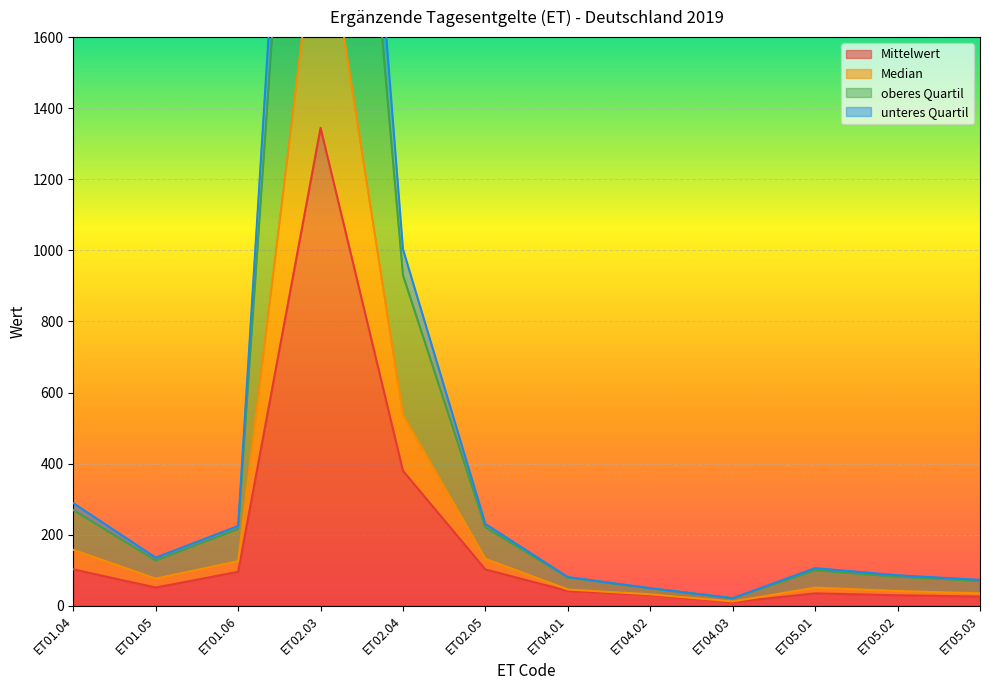

What is the greatest value displayed?

3959.2